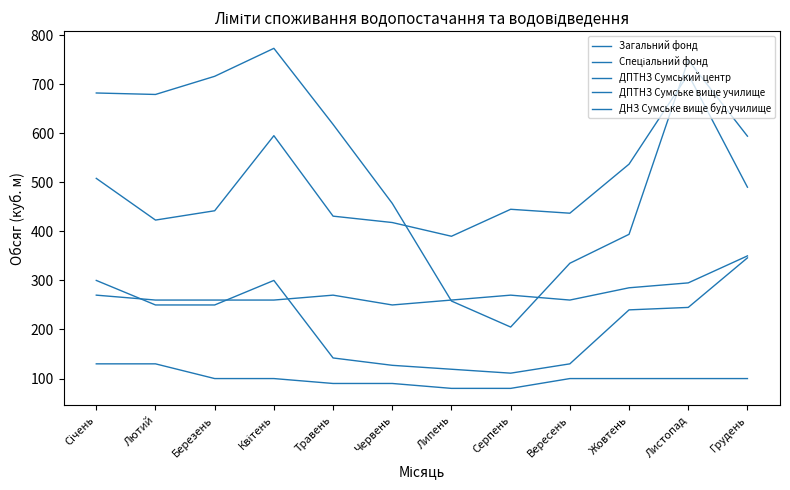

How many lines are shown in the chart?

5